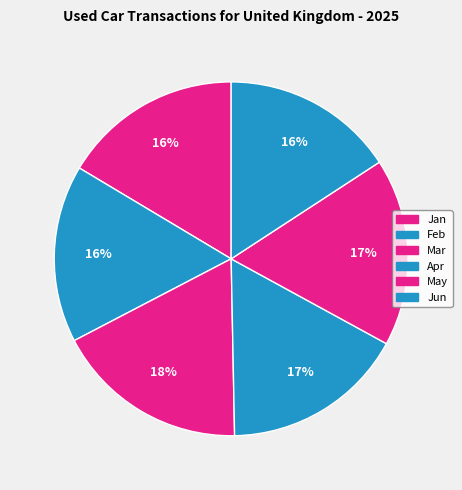

Is there a majority slice in this chart?

No